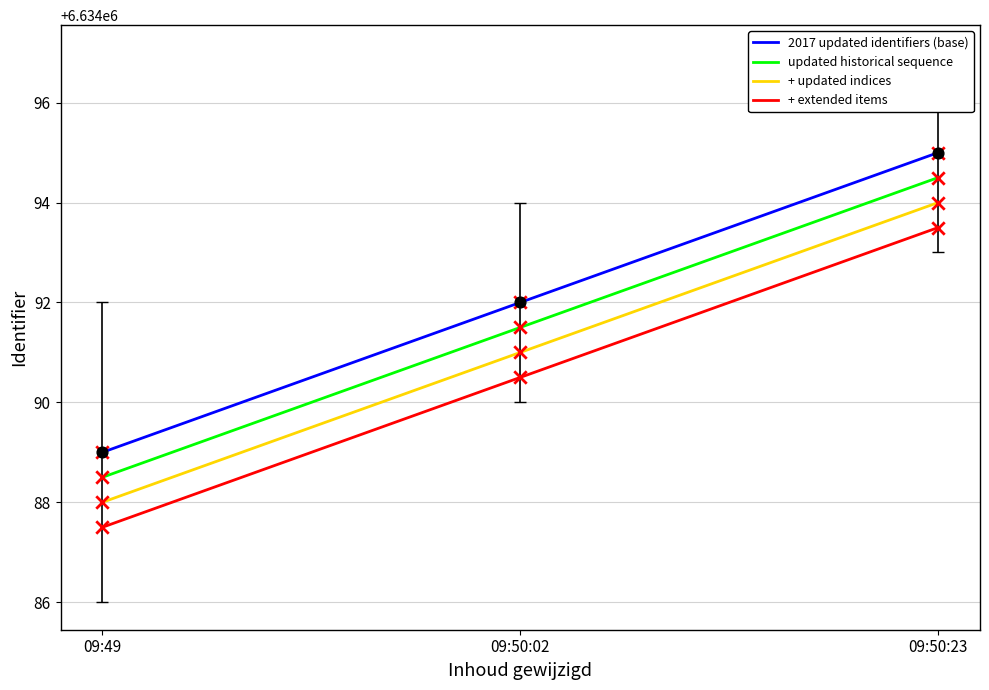

What are all the series names shown in the legend?

2017 updated identifiers (base), updated historical sequence, + updated indices, + extended items